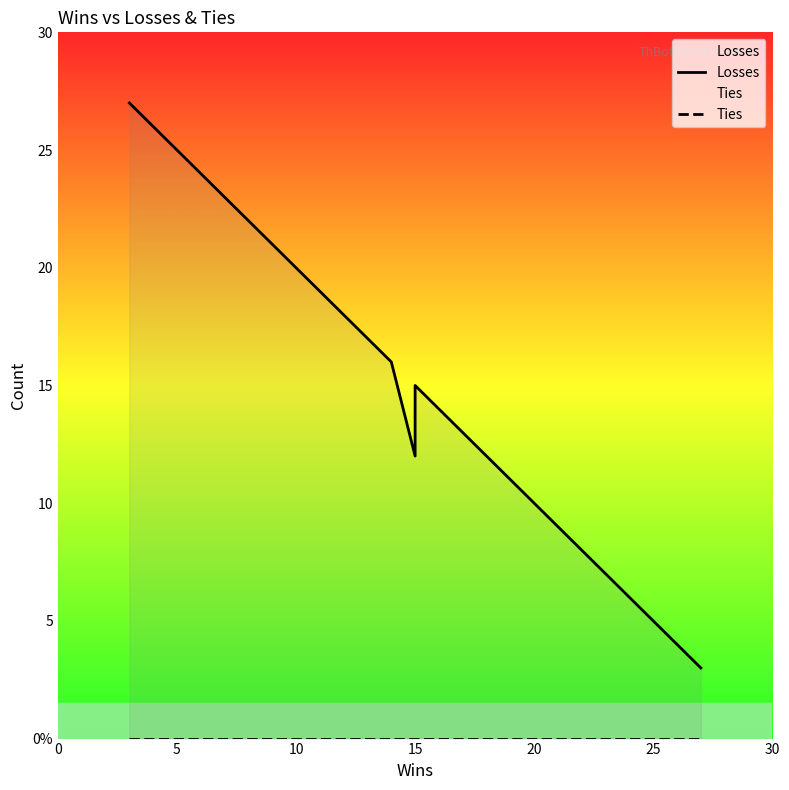

In Losses, how many points are higher than both neighbors (excluding endpoints)?

1